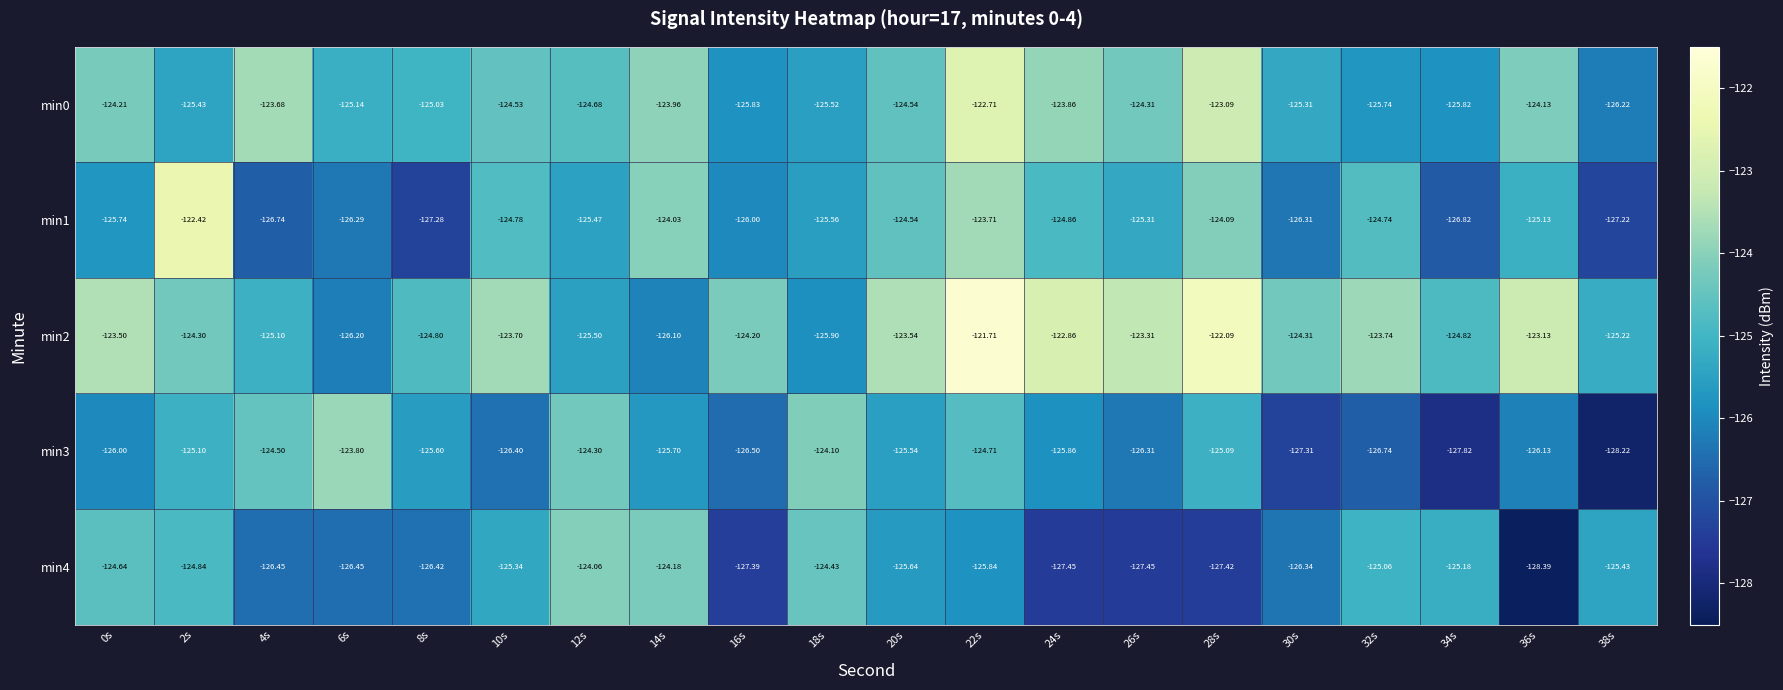

Is the value of min2 at 16s greater than the value of min1 at 14s?

No